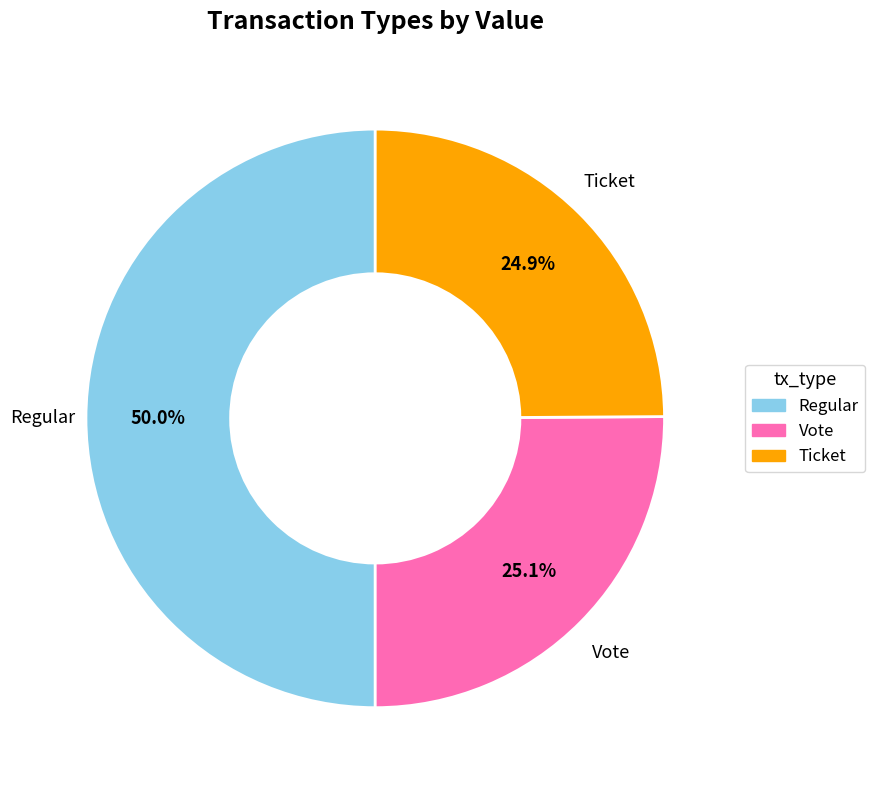

How many segments does this pie chart have?

3